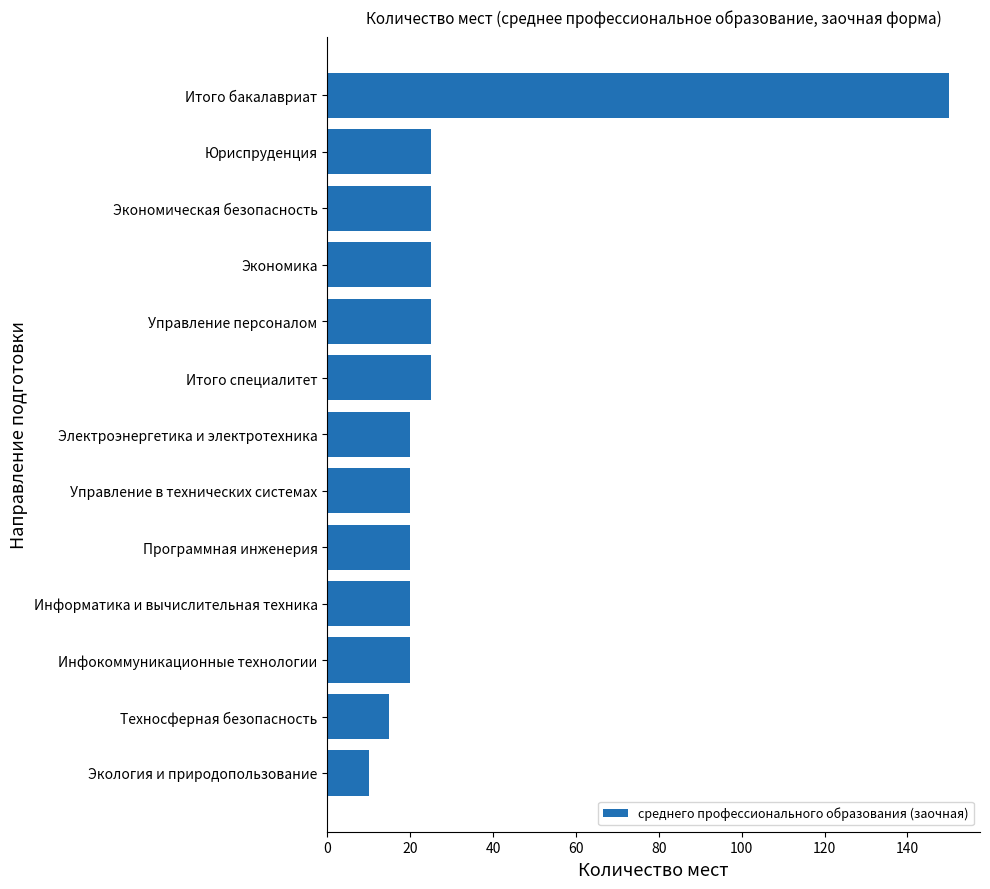

Reading top to bottom, transcribe all the data shown in this chart.

150	25	25	25	25	25	20	20	20	20	20	15	10